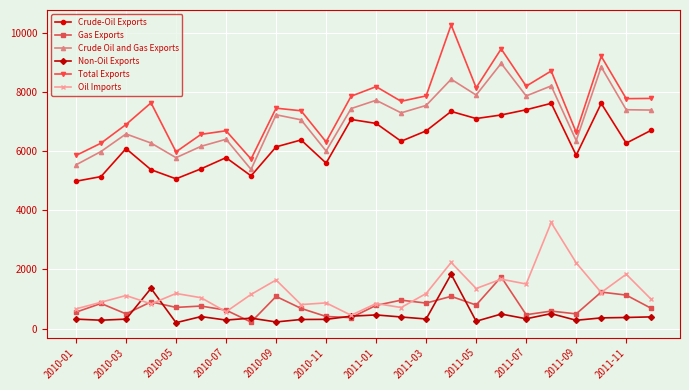

How many lines are shown in the chart?

6